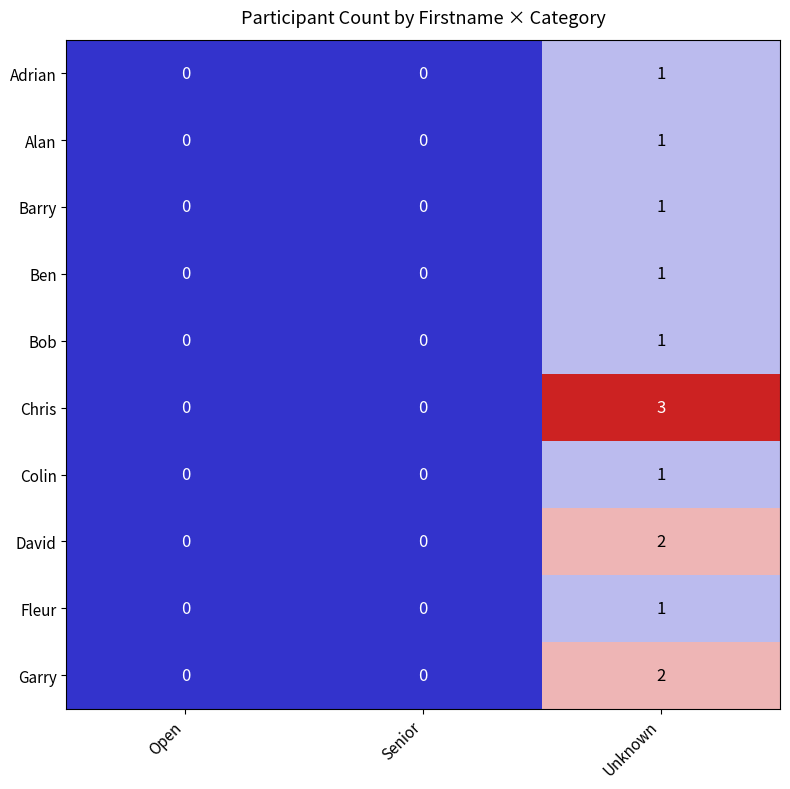

Reading left to right, what are all the values shown in this chart?

Adrian: 0	0	1
Alan: 0	0	1
Barry: 0	0	1
Ben: 0	0	1
Bob: 0	0	1
Chris: 0	0	3
Colin: 0	0	1
David: 0	0	2
Fleur: 0	0	1
Garry: 0	0	2